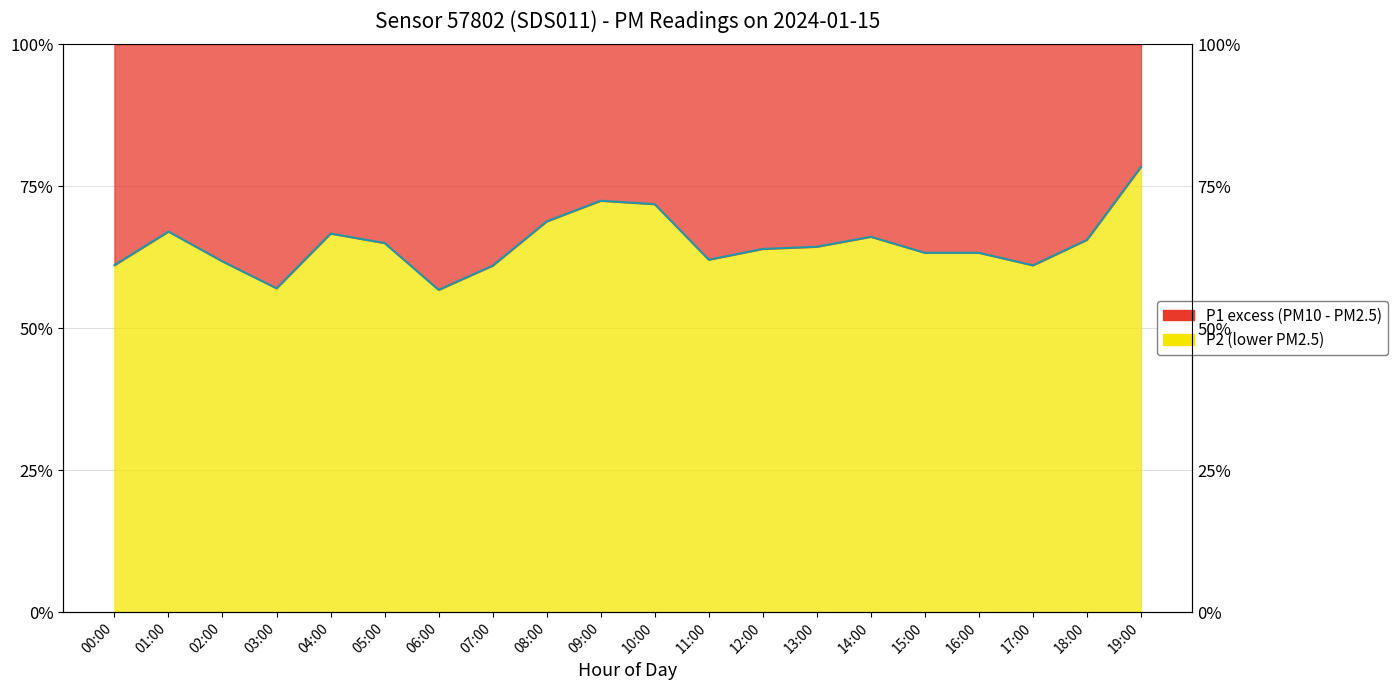

What is the change in value from 12:00 to 13:00?

+0.4